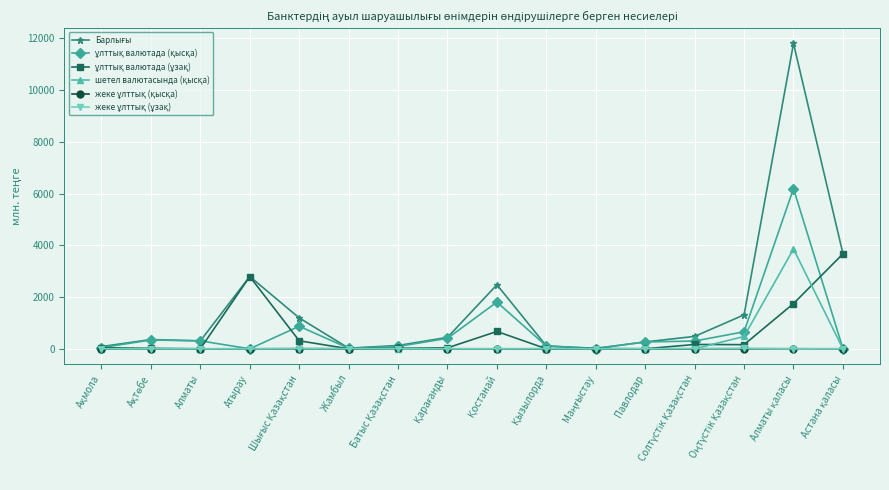

What is the maximum value shown in the chart?

11804.0